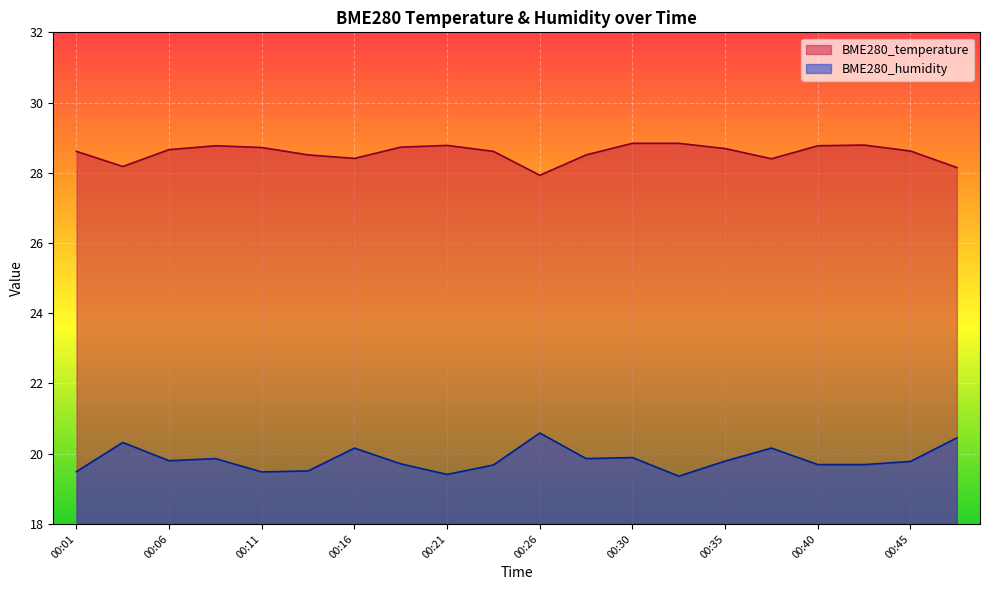

How many interior local valleys does the BME280_temperature series have?

4